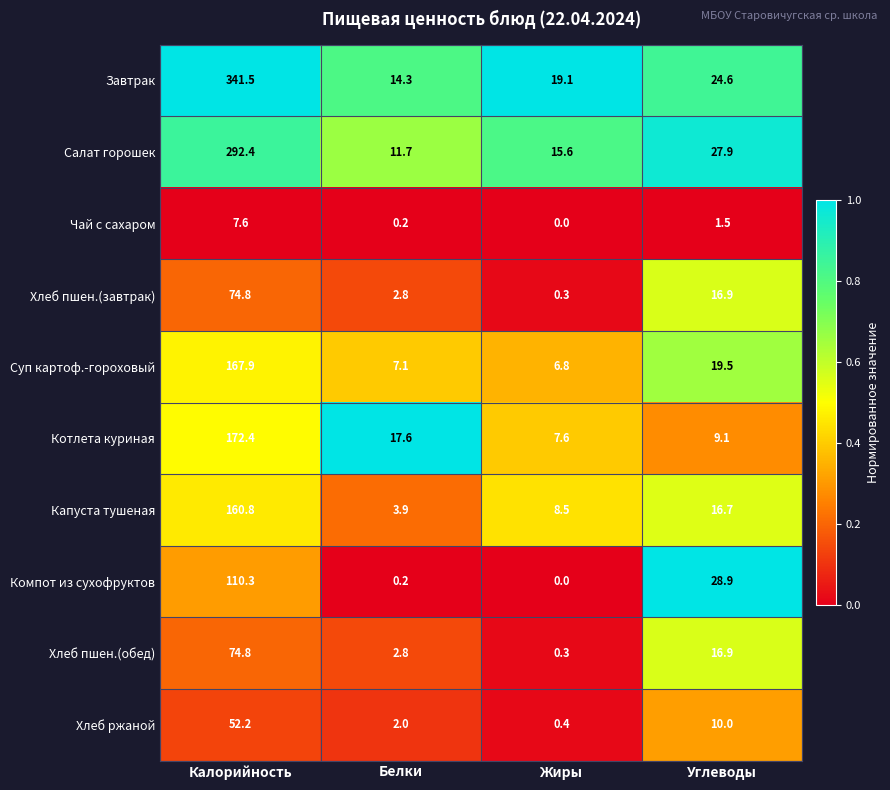

Between Белки and Углеводы, which series saw the biggest shift?

Компот из сухофруктов